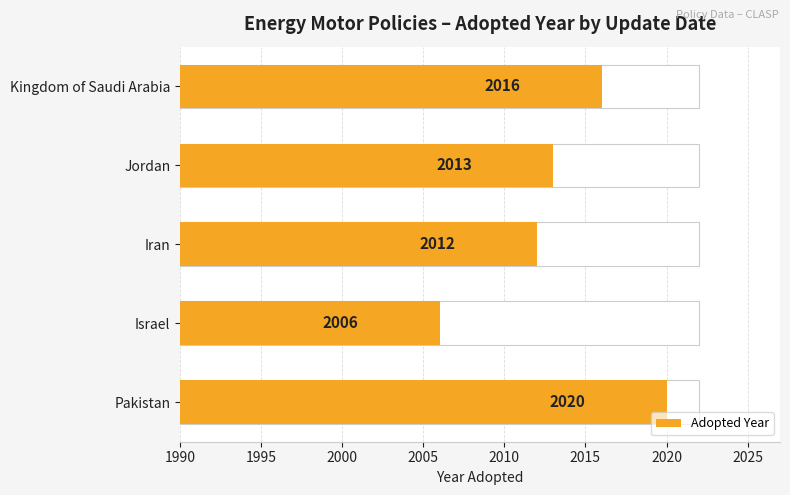

How many distinct data groups are displayed?

1